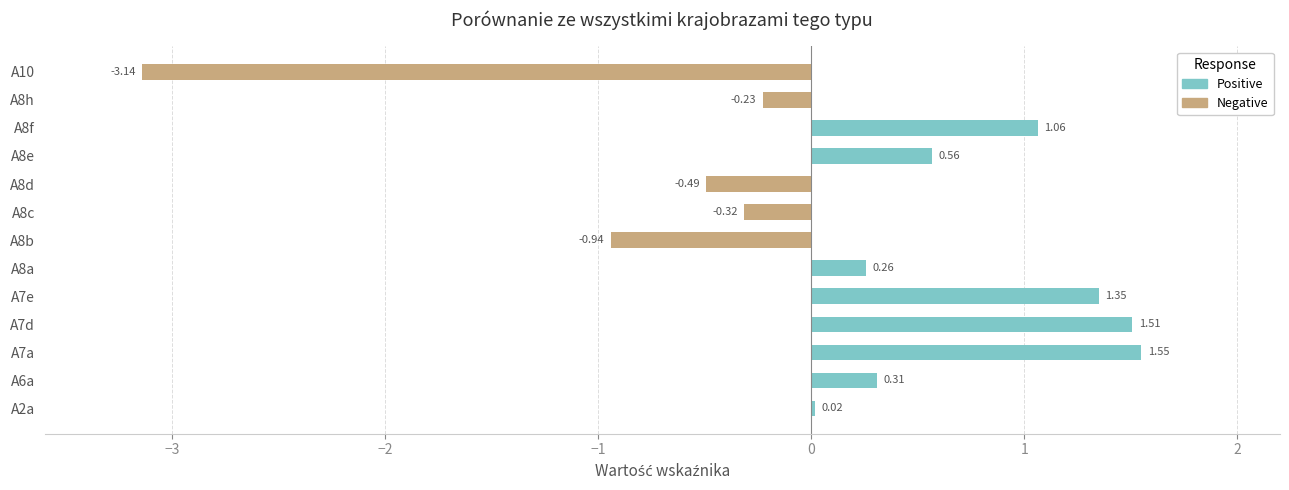

How many values in the Positive series exceed 0?

8